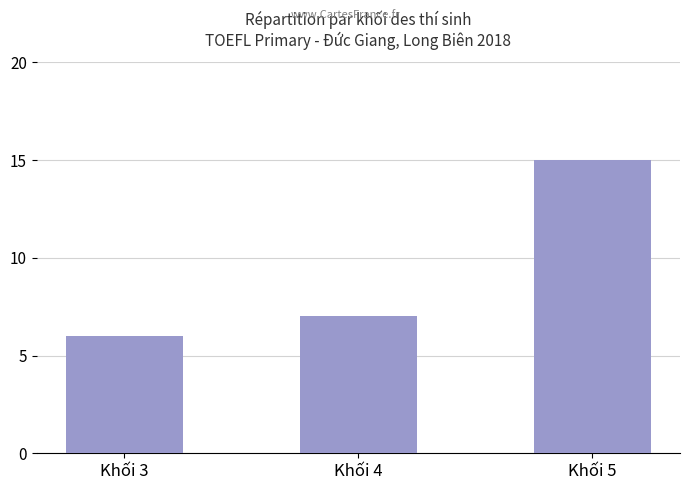

How many values are between 6 and 15?

3